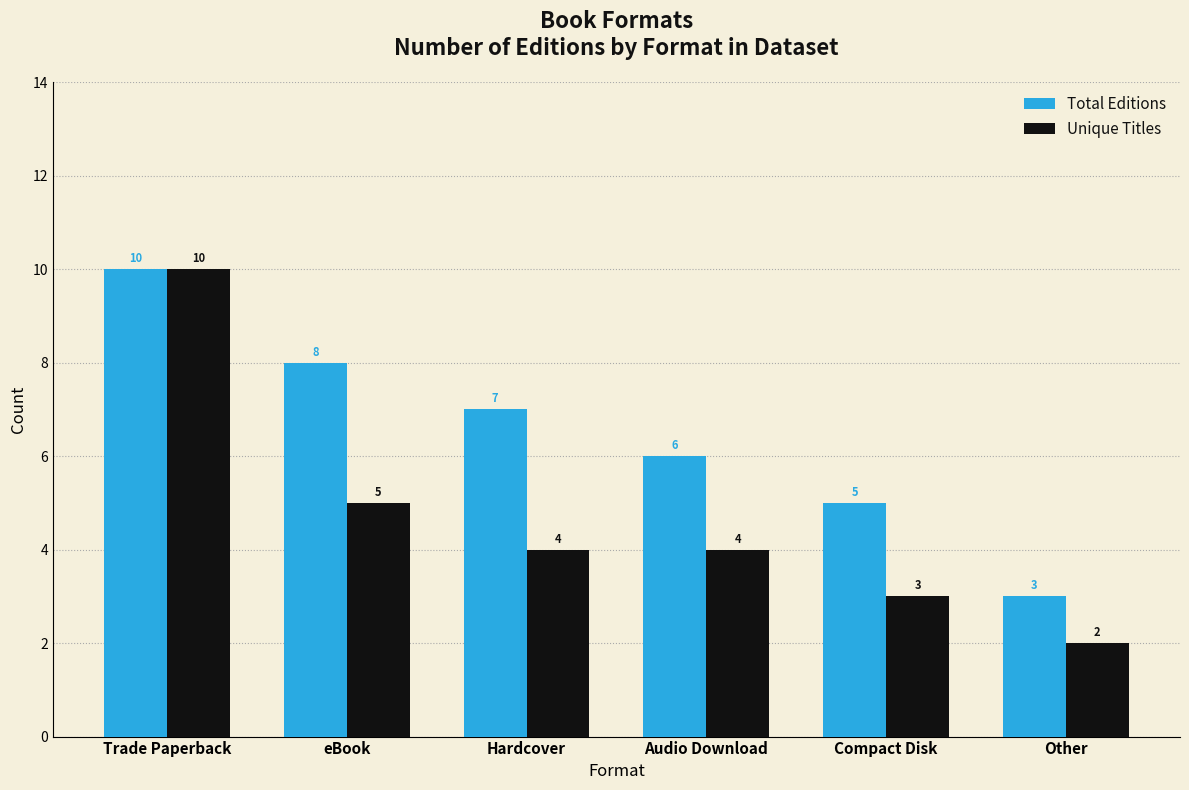

How many values in the Unique Titles series are below 4?

2